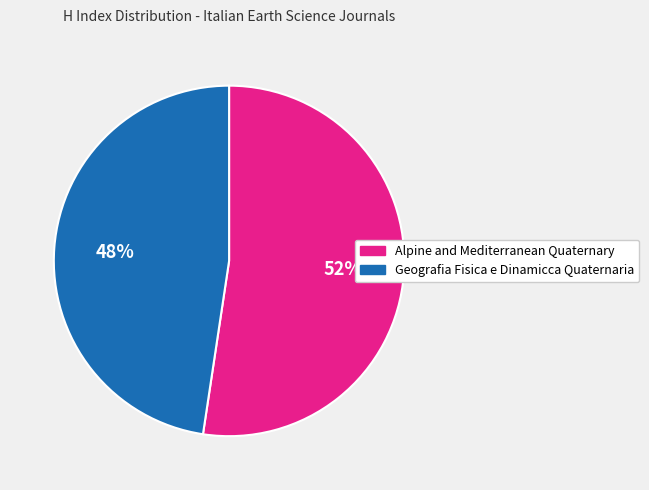

What percentage is the Alpine and Mediterranean Quaternary slice, to the nearest percent?

52%